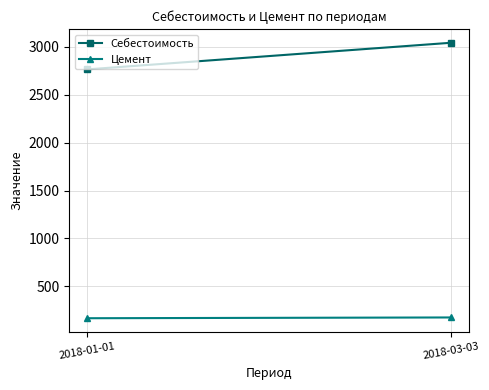

Between 2018-01-01 and 2018-03-03, which is larger?

2018-03-03